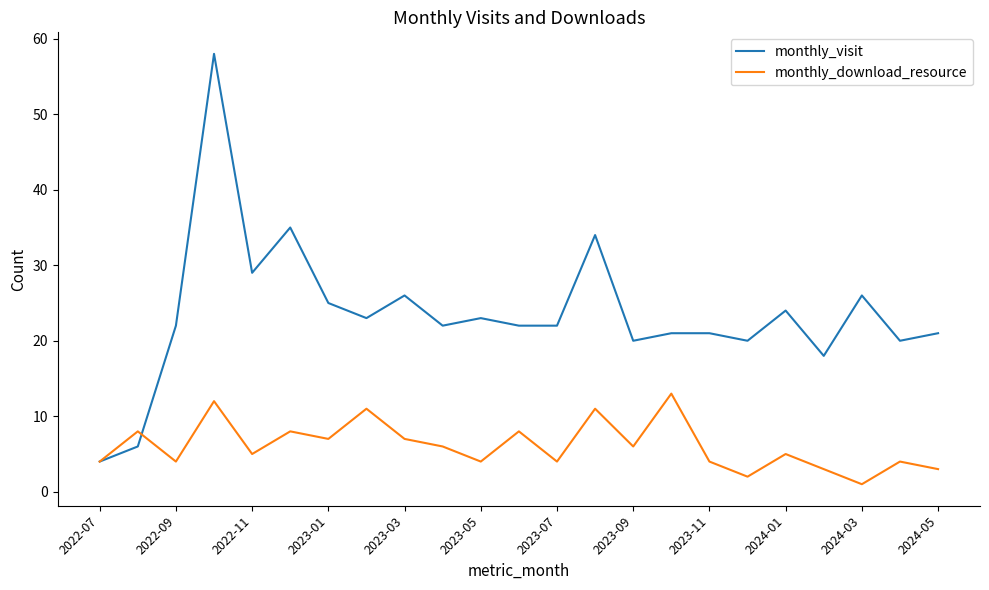

List the series in order of their peak value, lowest first.

monthly_download_resource, monthly_visit